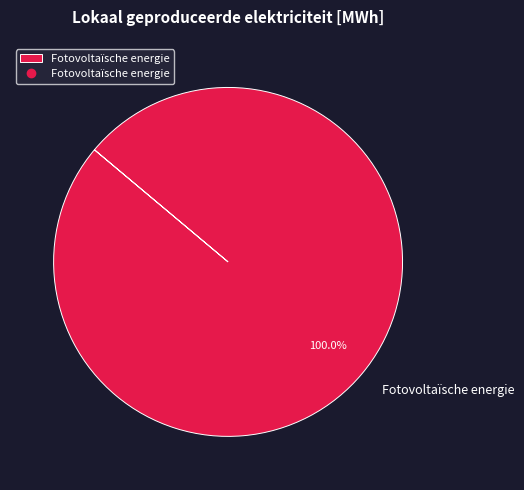

How many segments does this pie chart have?

1